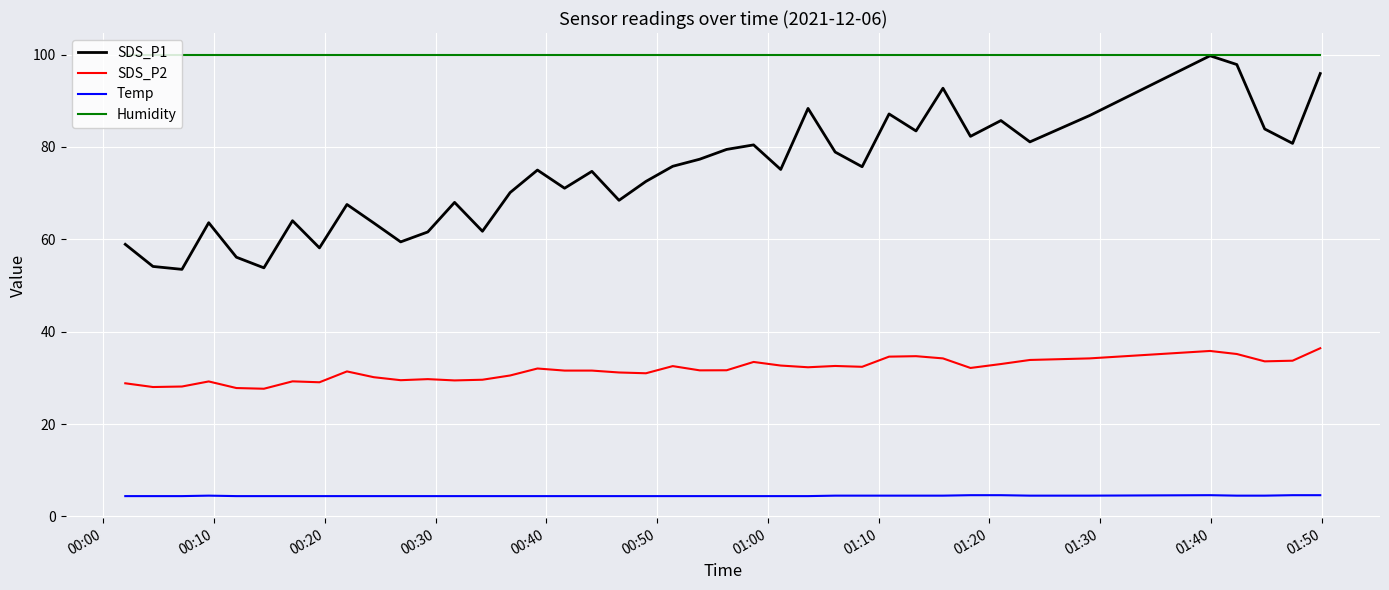

What is the lowest value of the SDS_P1 series?

53.5